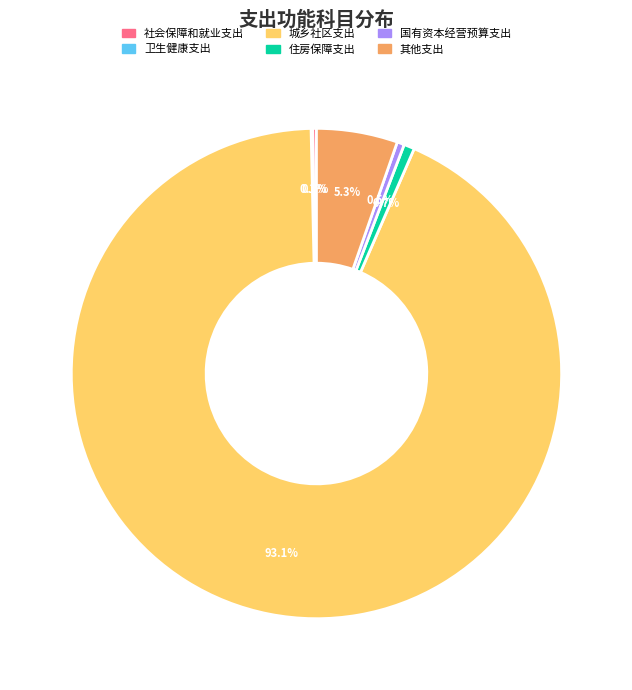

To the nearest percent, what is the difference between the largest and smallest slice percentages?

93%